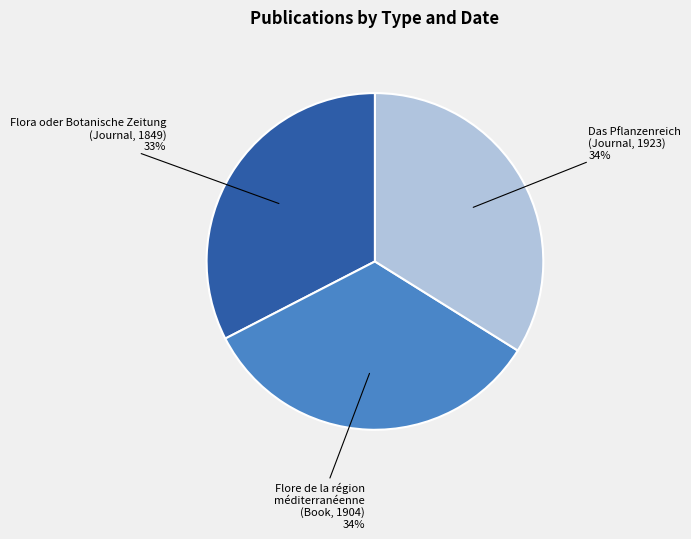

Is there any slice that represents more than half of the pie?

No